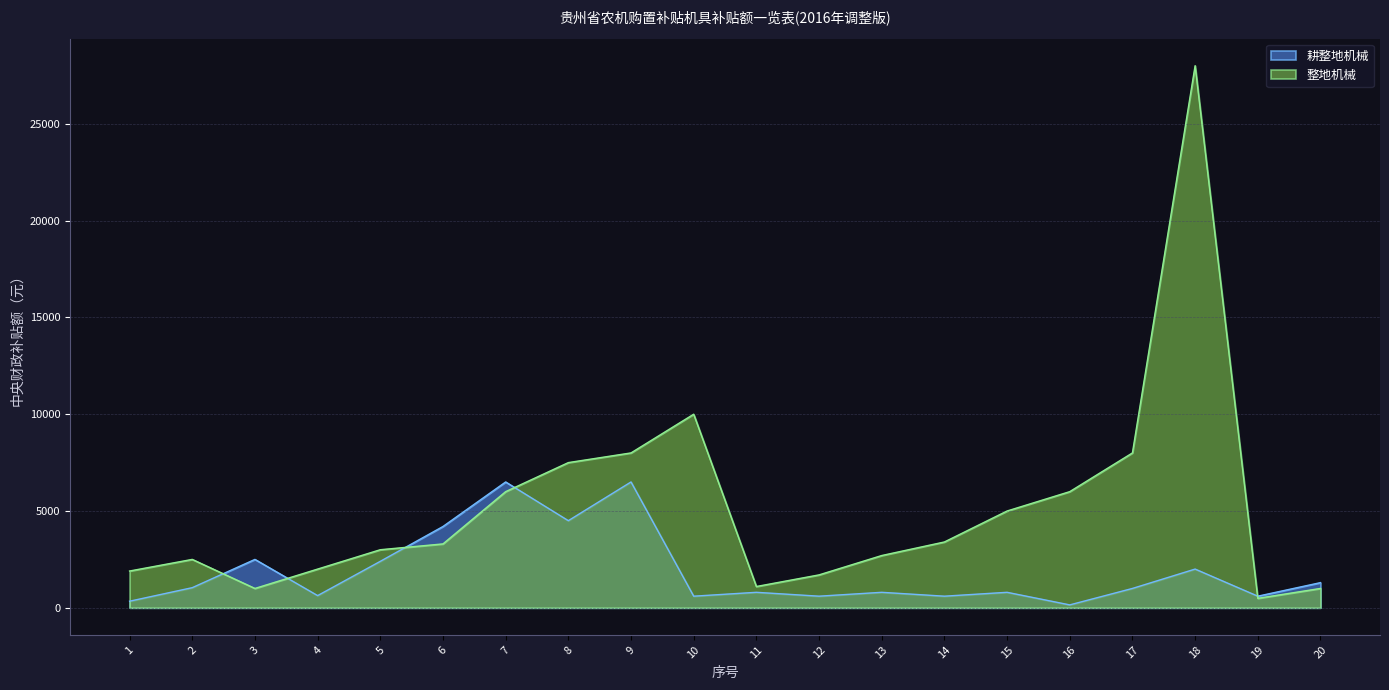

Rank the series at 8 from highest to lowest value.

整地机械, 耕整地机械